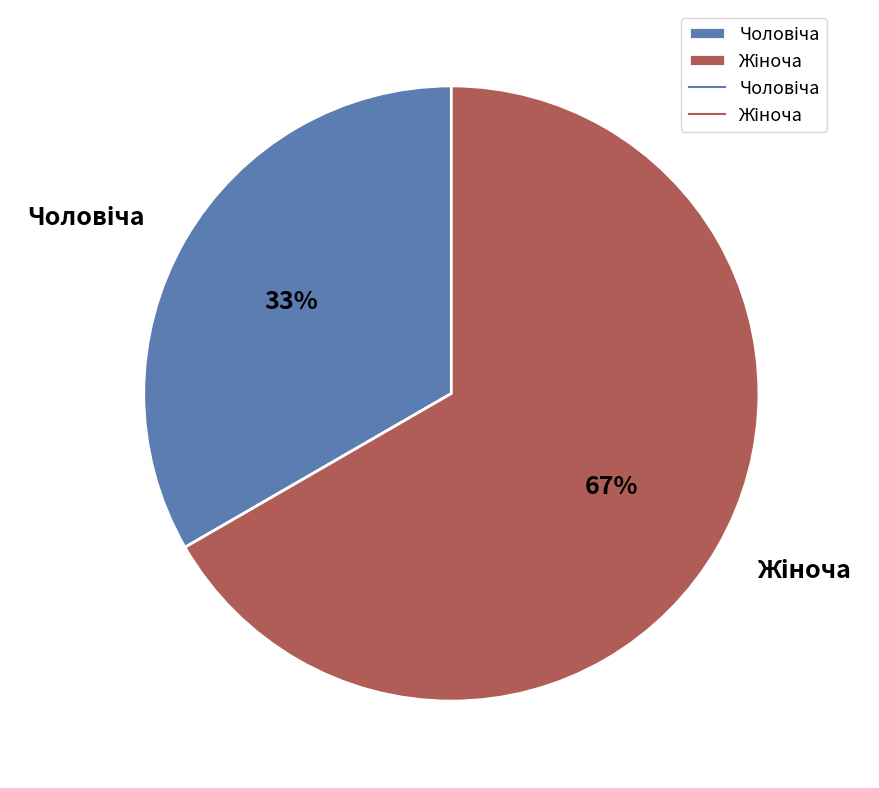

Is there any slice that represents more than half of the pie?

Yes